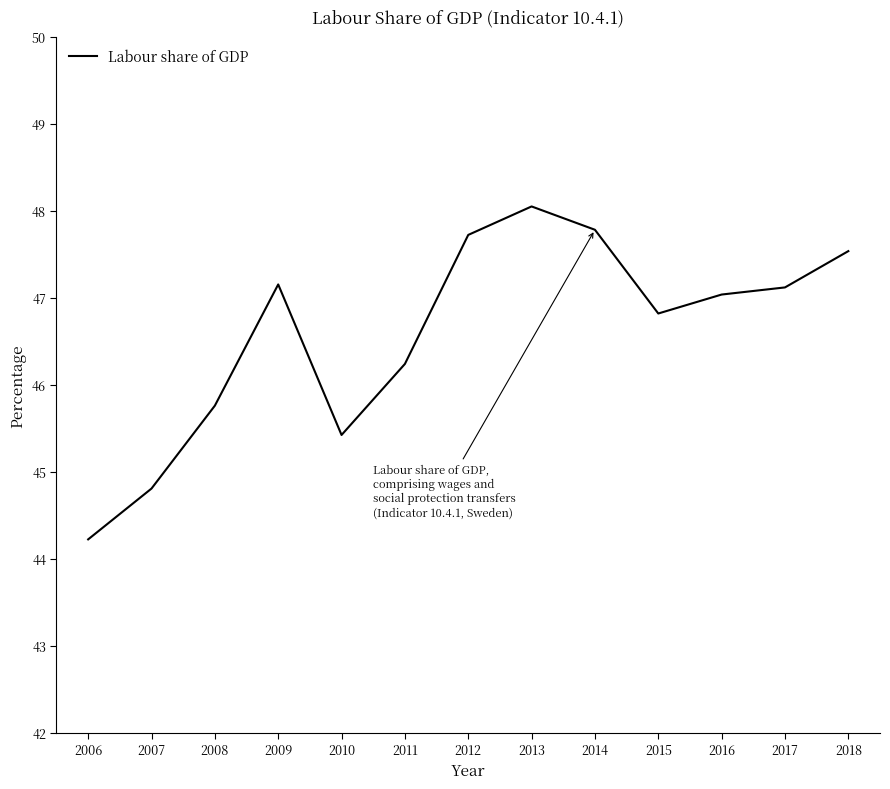

Reading right to left, what are all the values shown in this chart?

2018=47.5	2017=47.1	2016=47.0	2015=46.8	2014=47.8	2013=48.0	2012=47.7	2011=46.2	2010=45.4	2009=47.2	2008=45.8	2007=44.8	2006=44.2